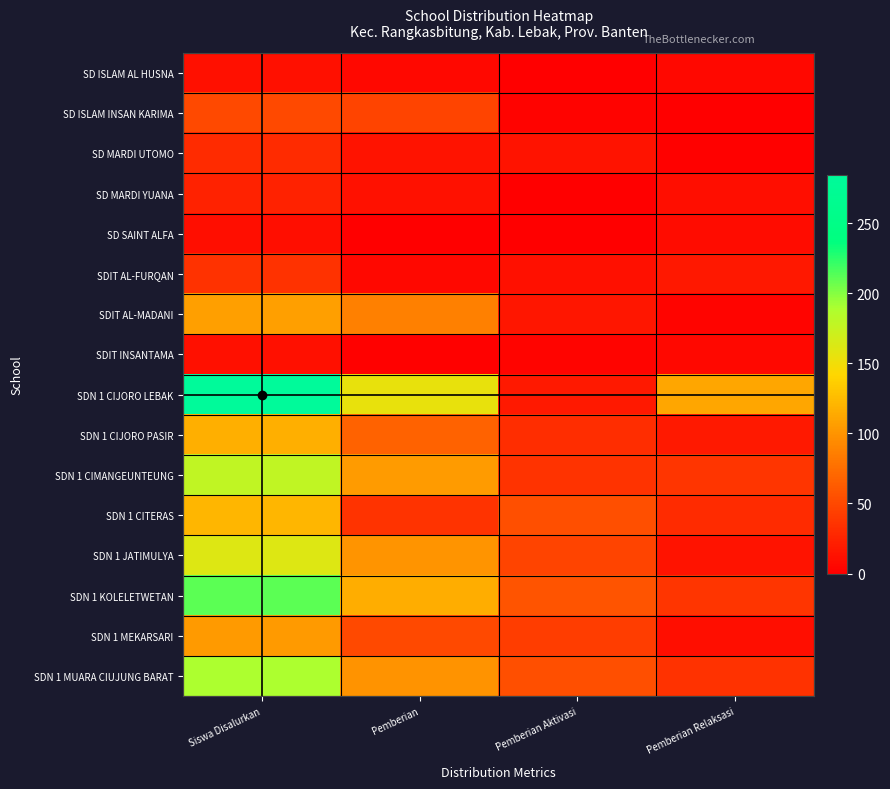

Reading left to right, what are all the values shown in this chart?

SD ISLAM AL HUSNA: Siswa Disalurkan=12	Pemberian=6	Pemberian Aktivasi=0	Pemberian Relaksasi=6
SD ISLAM INSAN KARIMA: Siswa Disalurkan=51	Pemberian=47	Pemberian Aktivasi=3	Pemberian Relaksasi=1
SD MARDI UTOMO: Siswa Disalurkan=30	Pemberian=14	Pemberian Aktivasi=14	Pemberian Relaksasi=2
SD MARDI YUANA: Siswa Disalurkan=24	Pemberian=13	Pemberian Aktivasi=0	Pemberian Relaksasi=11
SD SAINT ALFA: Siswa Disalurkan=10	Pemberian=0	Pemberian Aktivasi=1	Pemberian Relaksasi=9
SDIT AL-FURQAN: Siswa Disalurkan=35	Pemberian=6	Pemberian Aktivasi=12	Pemberian Relaksasi=17
SDIT AL-MADANI: Siswa Disalurkan=107	Pemberian=87	Pemberian Aktivasi=16	Pemberian Relaksasi=4
SDIT INSANTAMA: Siswa Disalurkan=12	Pemberian=2	Pemberian Aktivasi=4	Pemberian Relaksasi=6
SDN 1 CIJORO LEBAK: Siswa Disalurkan=284	Pemberian=155	Pemberian Aktivasi=18	Pemberian Relaksasi=111
SDN 1 CIJORO PASIR: Siswa Disalurkan=117	Pemberian=67	Pemberian Aktivasi=32	Pemberian Relaksasi=18
SDN 1 CIMANGEUNTEUNG: Siswa Disalurkan=178	Pemberian=105	Pemberian Aktivasi=36	Pemberian Relaksasi=37
SDN 1 CITERAS: Siswa Disalurkan=121	Pemberian=36	Pemberian Aktivasi=55	Pemberian Relaksasi=30
SDN 1 JATIMULYA: Siswa Disalurkan=161	Pemberian=100	Pemberian Aktivasi=47	Pemberian Relaksasi=14
SDN 1 KOLELETWETAN: Siswa Disalurkan=211	Pemberian=116	Pemberian Aktivasi=58	Pemberian Relaksasi=37
SDN 1 MEKARSARI: Siswa Disalurkan=104	Pemberian=51	Pemberian Aktivasi=43	Pemberian Relaksasi=10
SDN 1 MUARA CIUJUNG BARAT: Siswa Disalurkan=189	Pemberian=99	Pemberian Aktivasi=55	Pemberian Relaksasi=35